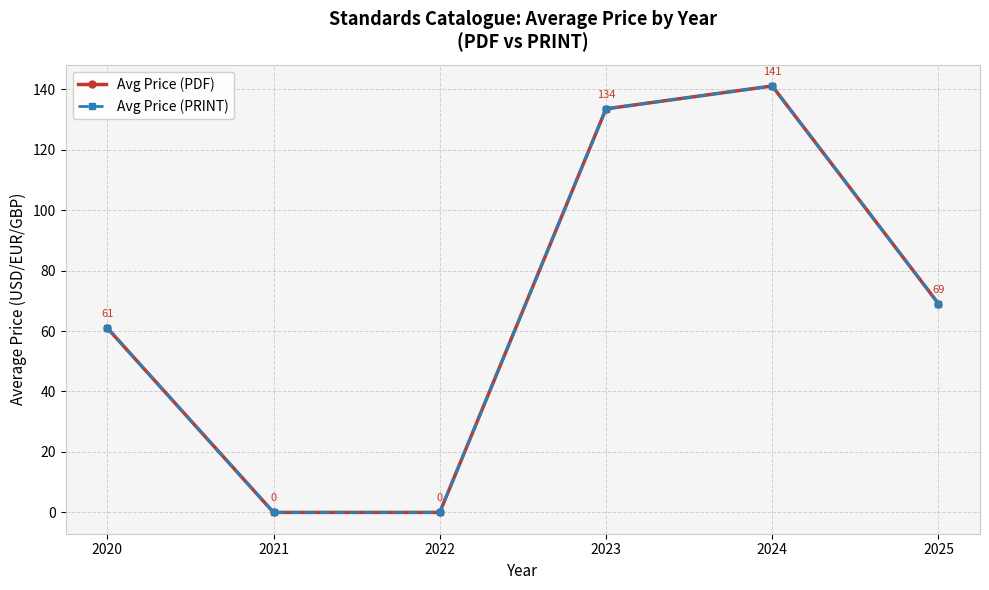

Count the number of categories in the chart.

6